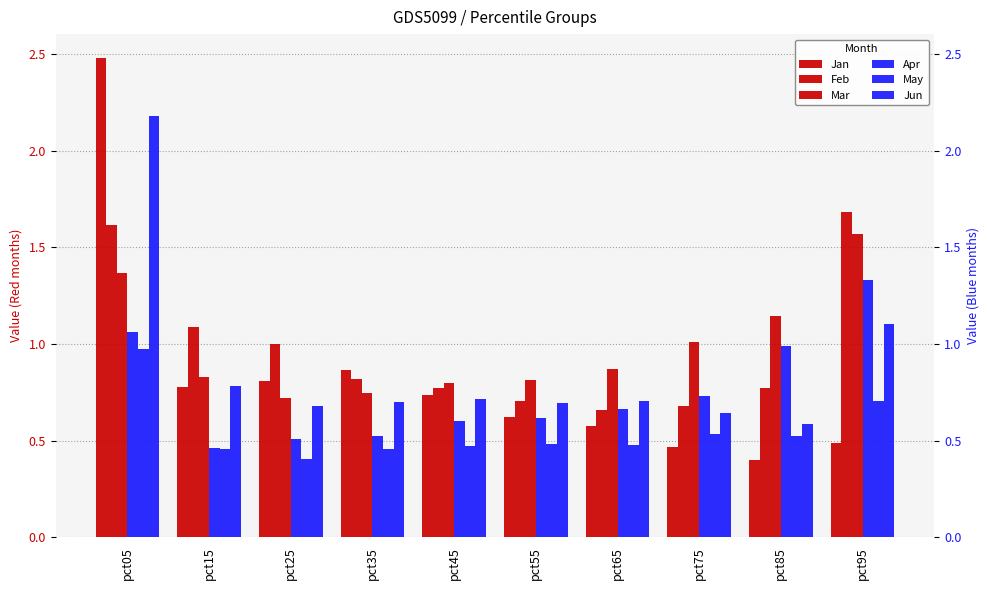

What is the difference between the maximum and minimum values in the Jun series?

1.6